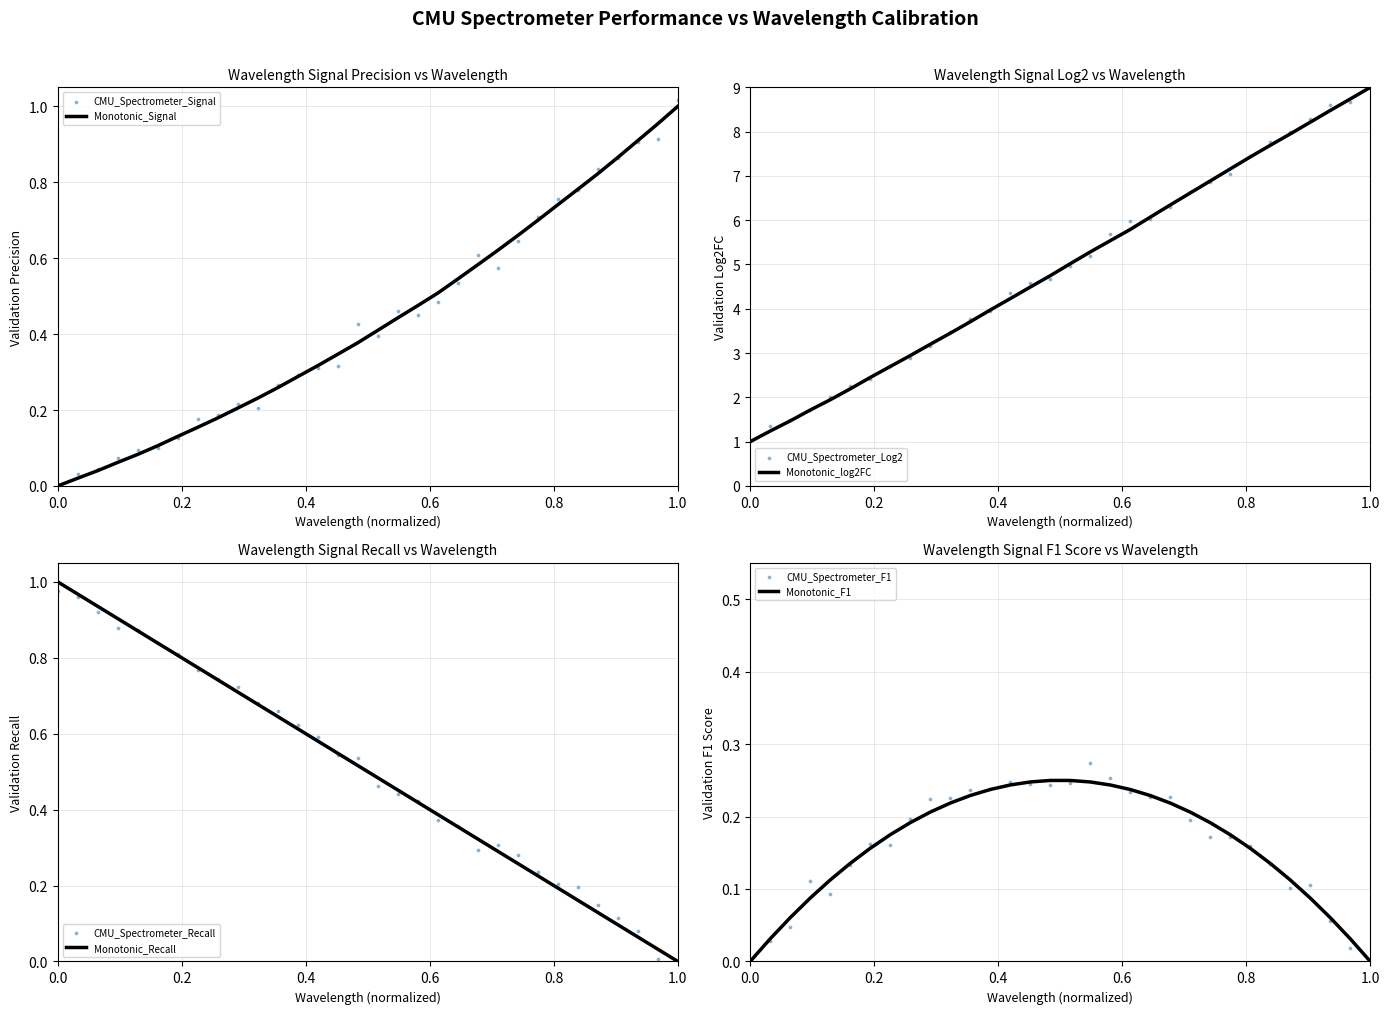

Which has a higher value, 223.0264 or 221.3083?

223.0264